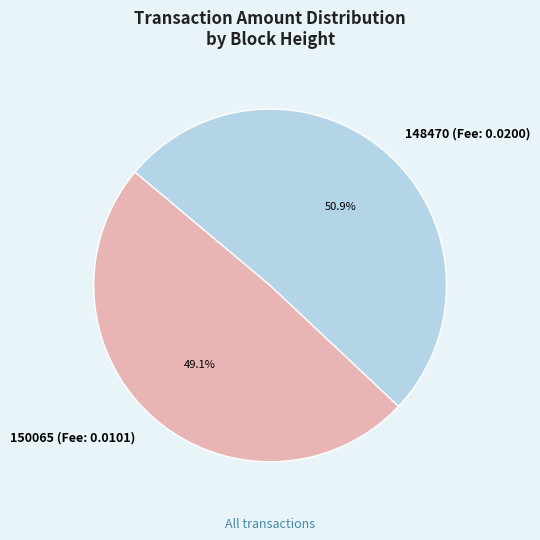

Is there any slice that represents more than half of the pie?

Yes